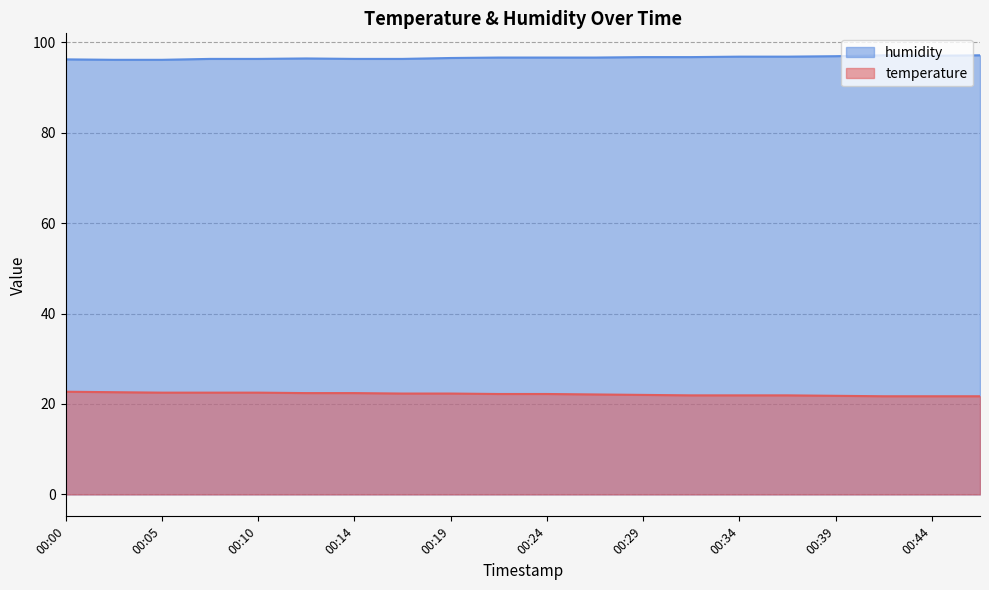

Rank the series by their maximum value, from lowest to highest.

temperature, humidity